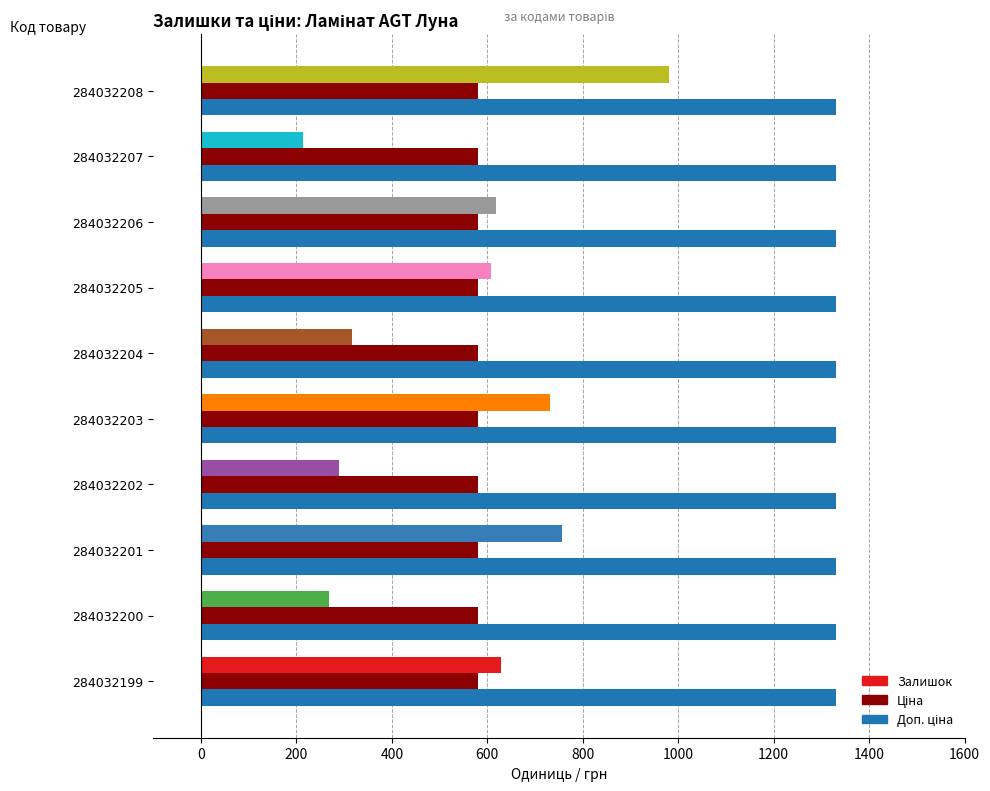

What is the difference between the highest and lowest values at 284032203?

749.9